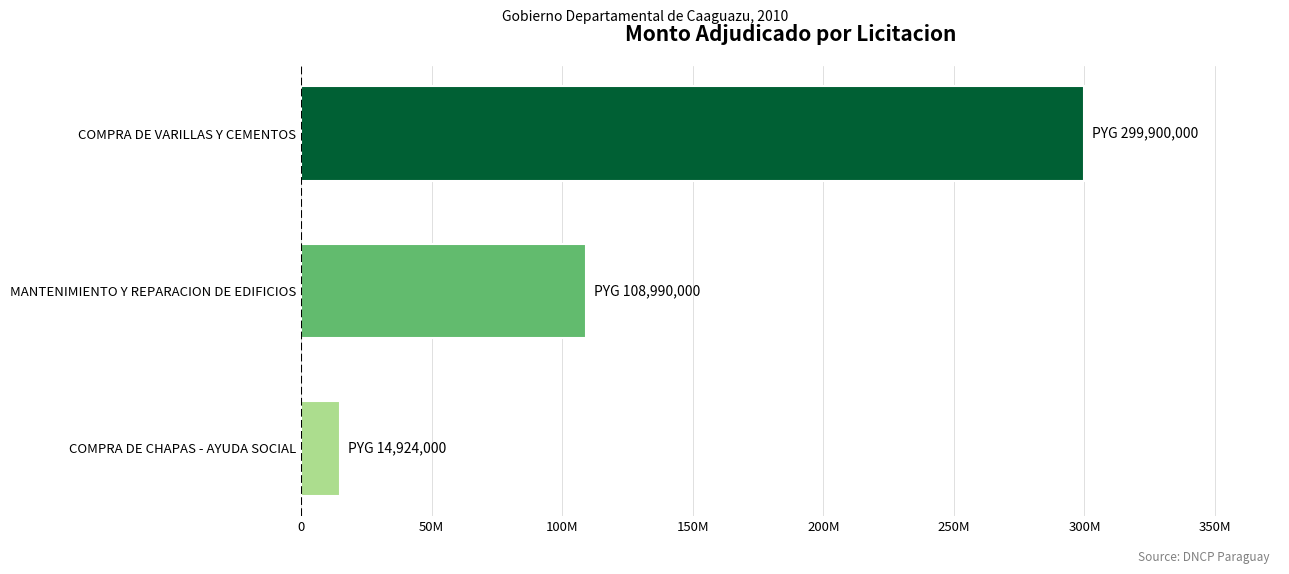

Rank the categories by value from lowest to highest.

COMPRA DE CHAPAS - AYUDA SOCIAL, MANTENIMIENTO Y REPARACION DE EDIFICIOS, COMPRA DE VARILLAS Y CEMENTOS